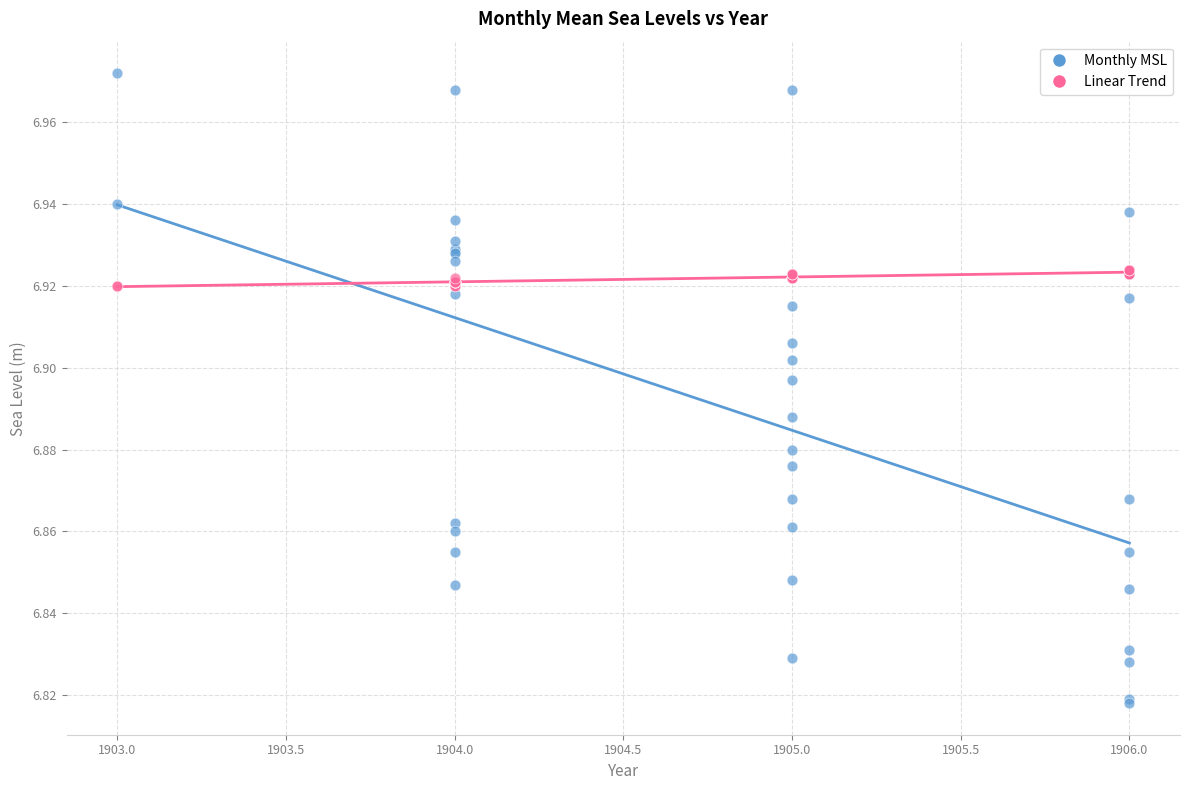

What are all the series names shown in the legend?

Monthly MSL, Linear Trend